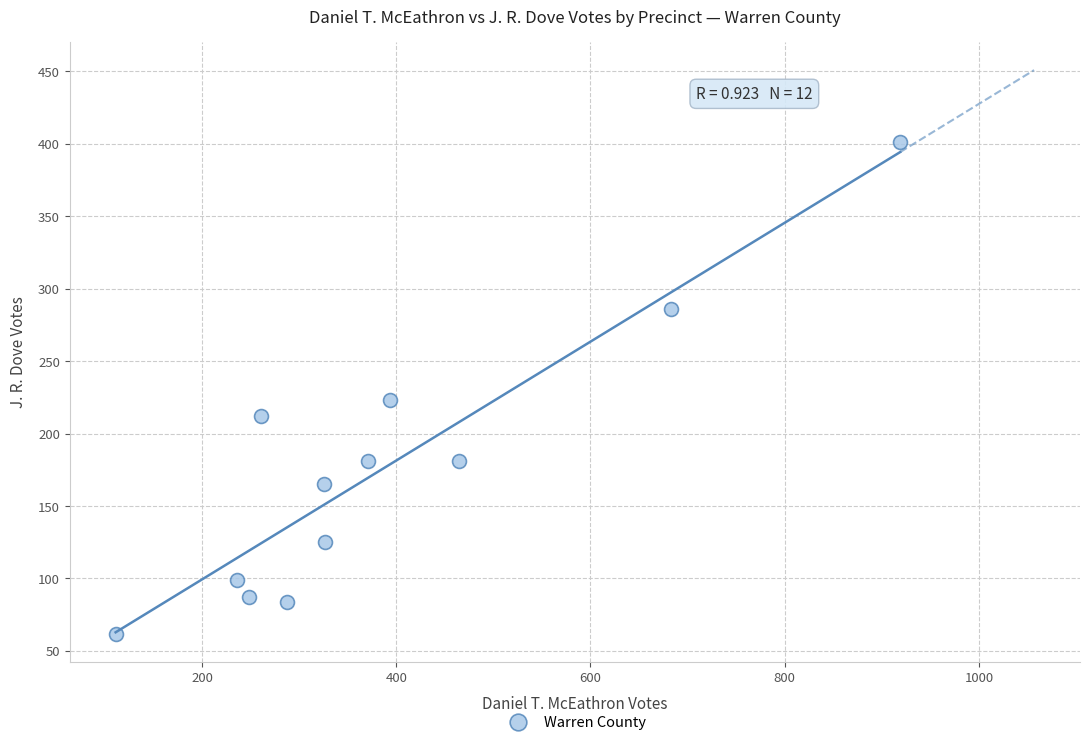

What is the average Y value?

176